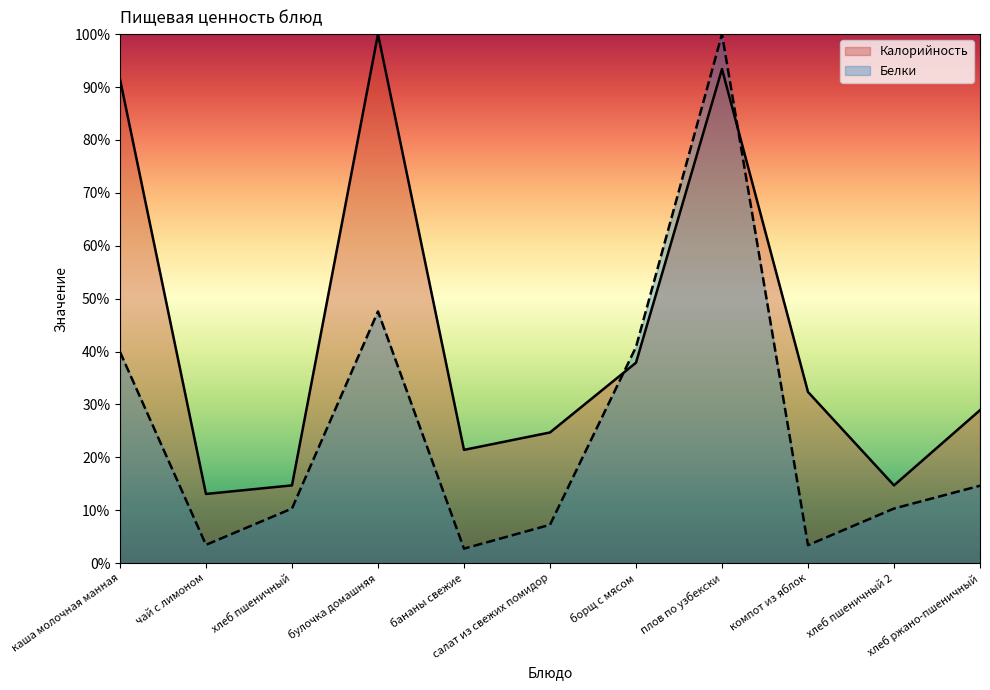

True or false: Белки has more than 2 interior local peaks.

False